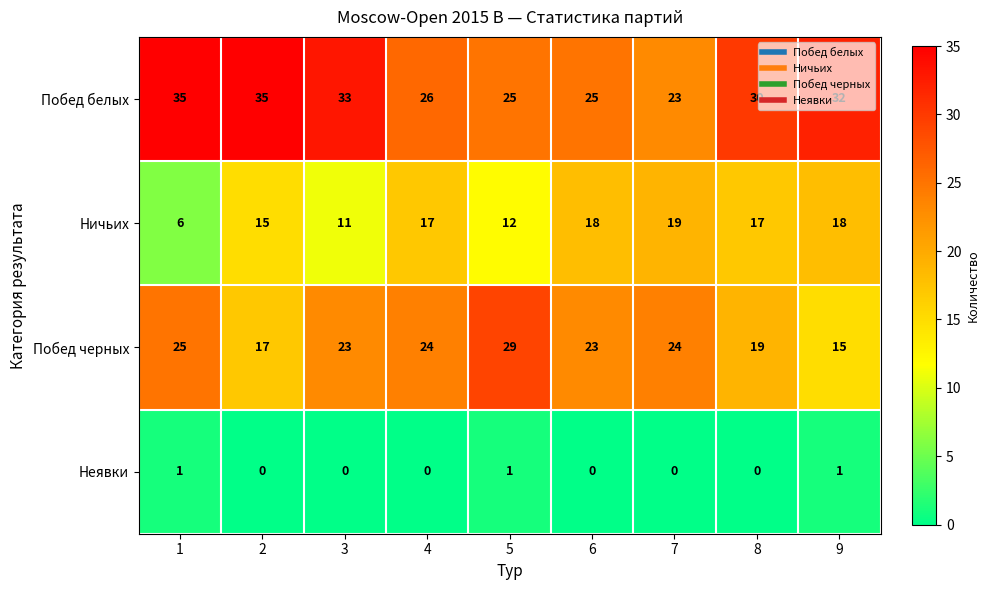

Rank the series by their average value, from highest to lowest.

Побед белых, Побед черных, Ничьих, Неявки